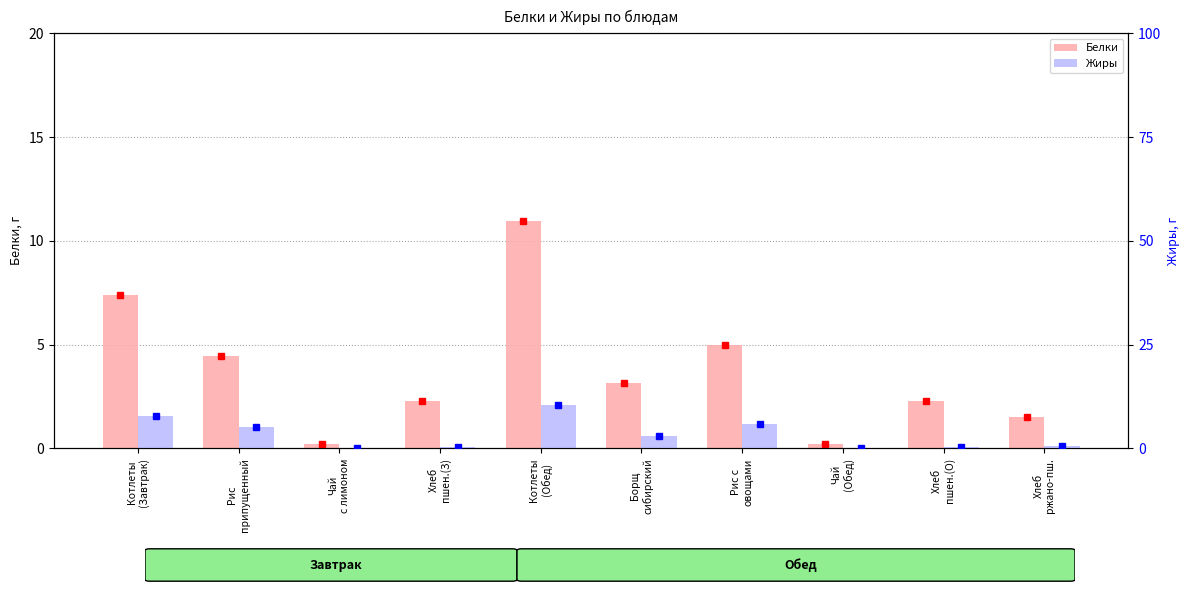

Which category has the highest value across all series?

Котлеты
(Обед)